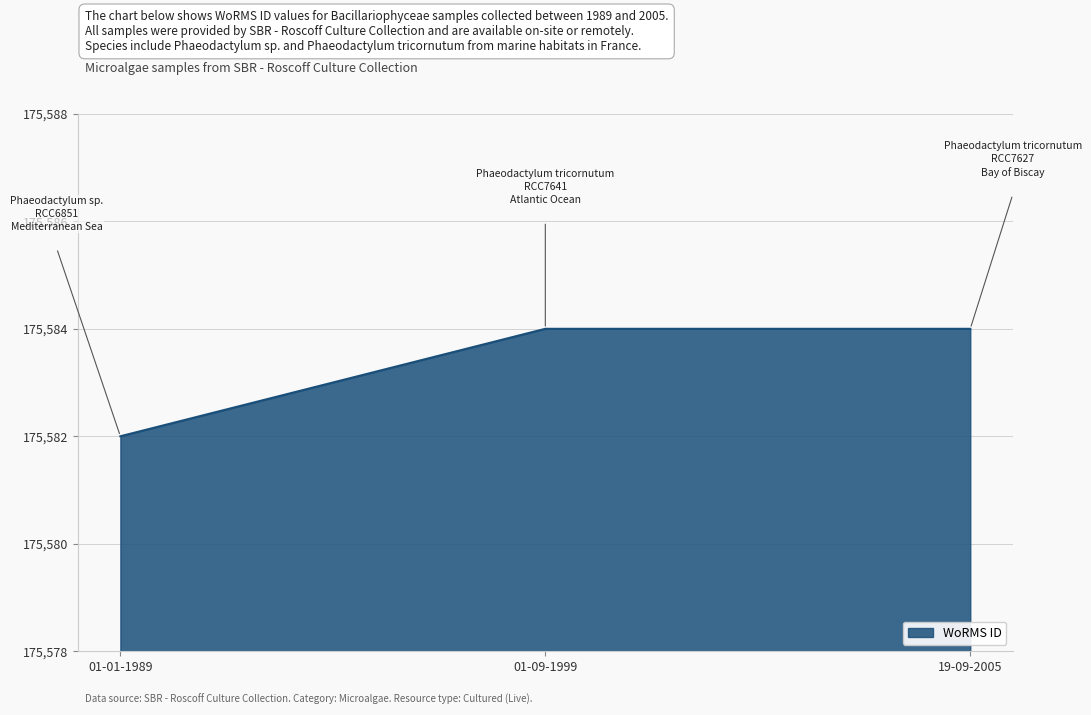

The chart shows a value of 303182 at 01-09-1999. True or false?

False